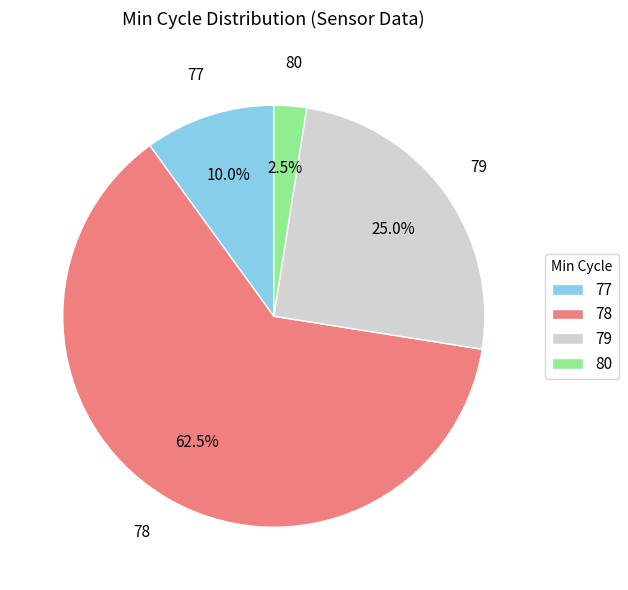

What percentage do 77 and 80 together represent?

12.5%